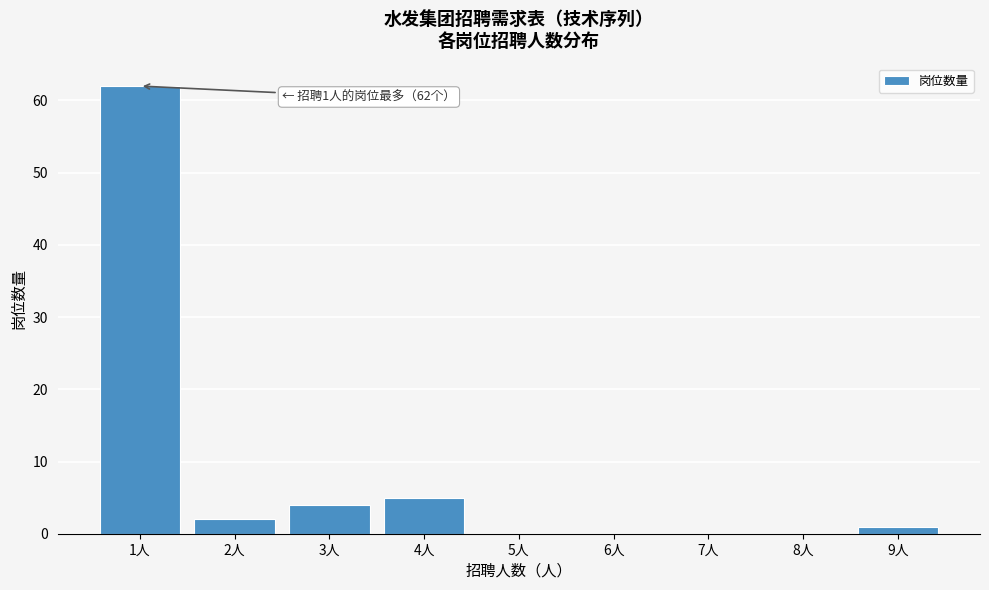

Reading right to left, extract all data points from this chart.

9人=1	8人=0	7人=0	6人=0	5人=0	4人=5	3人=4	2人=2	1人=62